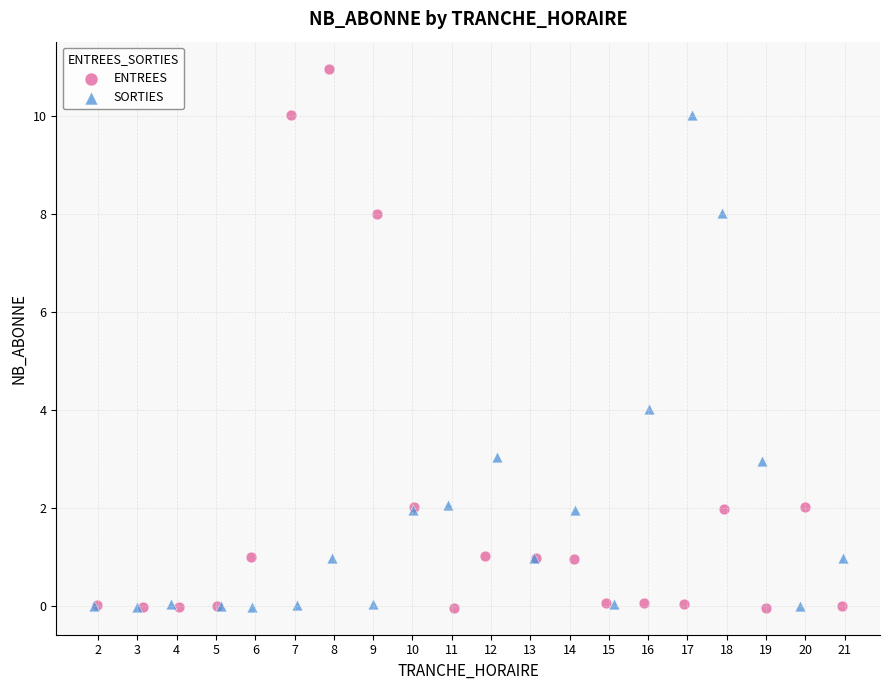

Which series has the largest Y range (max minus min)?

ENTREES